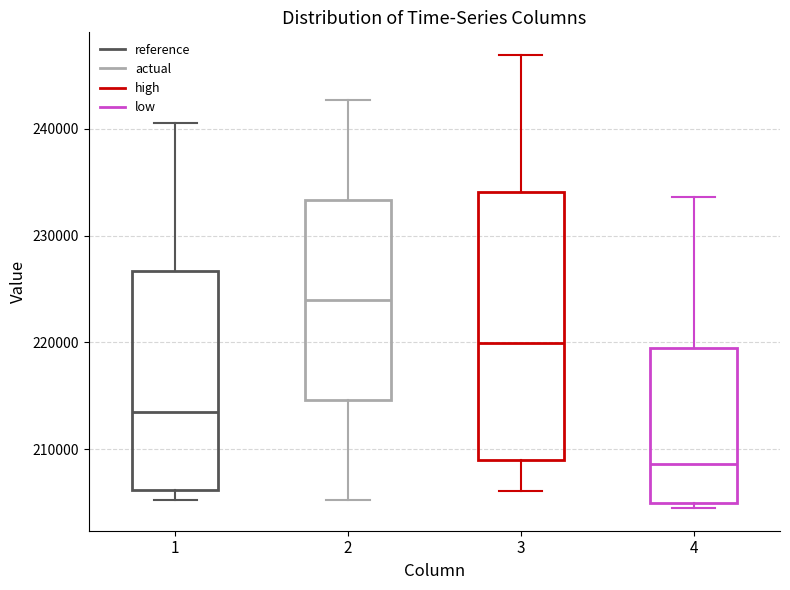

Reading left to right, read every box against the y-axis: the position of its median line, the range the box covers, and the ends of its whiskers. The values are not printed on the chart, so give them approximately, as read against the axis.

1: median 213000, box 206000 to 227000, whiskers 205000 to 241000
2: median 224000, box 215000 to 233000, whiskers 205000 to 243000
3: median 220000, box 209000 to 234000, whiskers 206000 to 247000
4: median 209000, box 205000 to 219000, whiskers 204000 to 234000